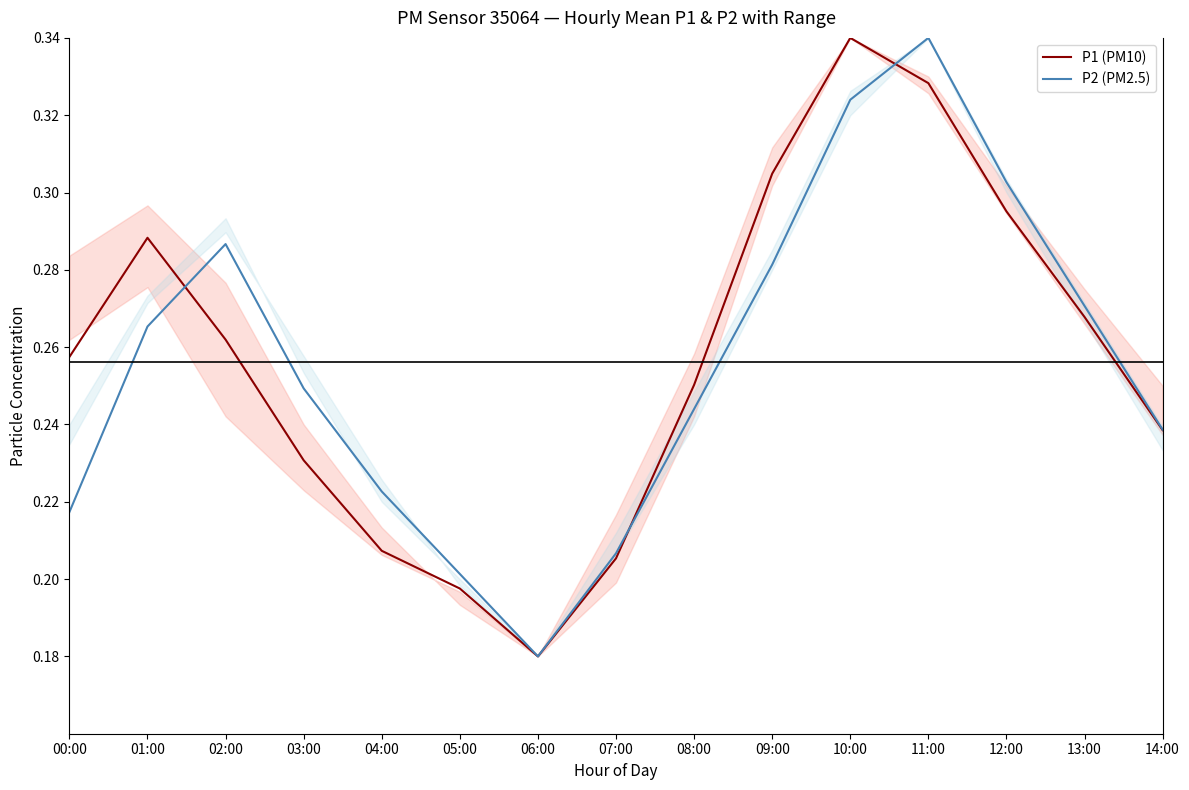

The value of P1 (PM10) at 10:00 is 0.3. True or false?

True